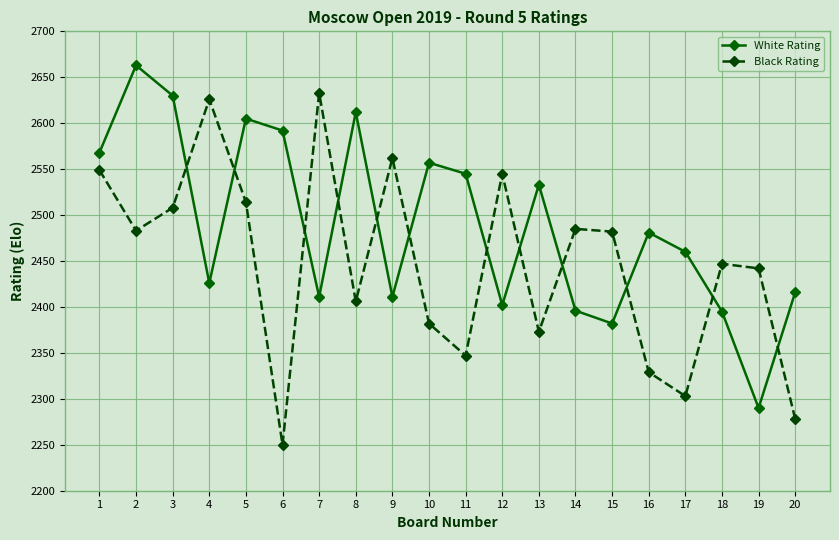

At 13, list the series in order from smallest to largest.

Black Rating, White Rating